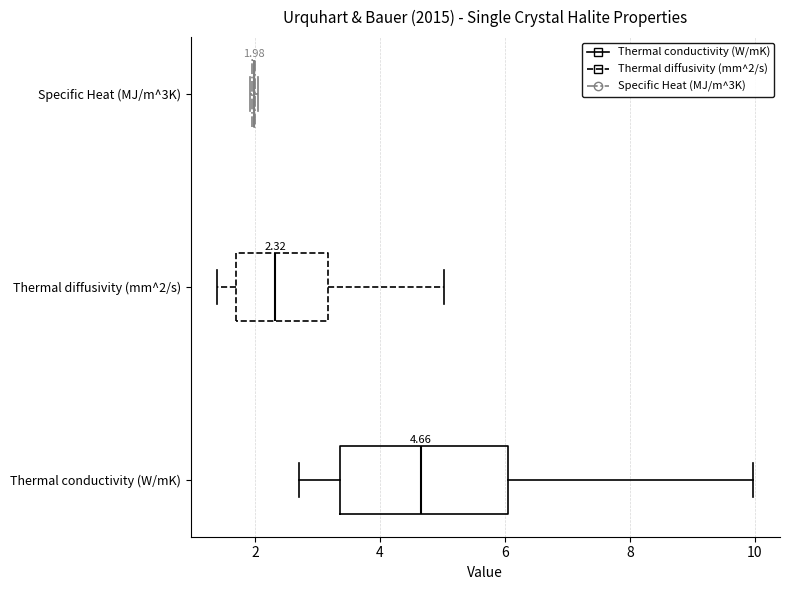

Comparing the boxes themselves (not the whiskers), which one is the widest?

Thermal conductivity (W/mK)